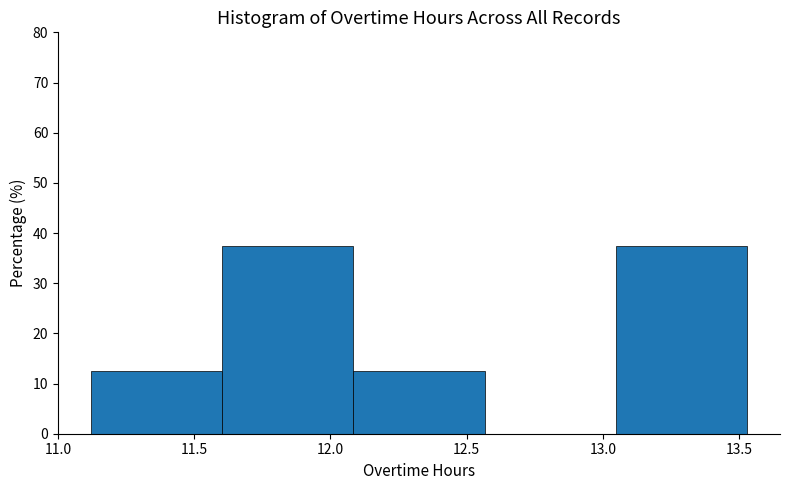

Reading left to right, transcribe this chart: for each bar, give the range it covers on the x-axis and its height. Neither the bar edges nor the heights are printed on the chart, so give them approximately, as read against the axes.

11.10 to 11.60: 13
11.60 to 12.10: 38
12.10 to 12.55: 13
12.55 to 13.05: 0
13.05 to 13.55: 38